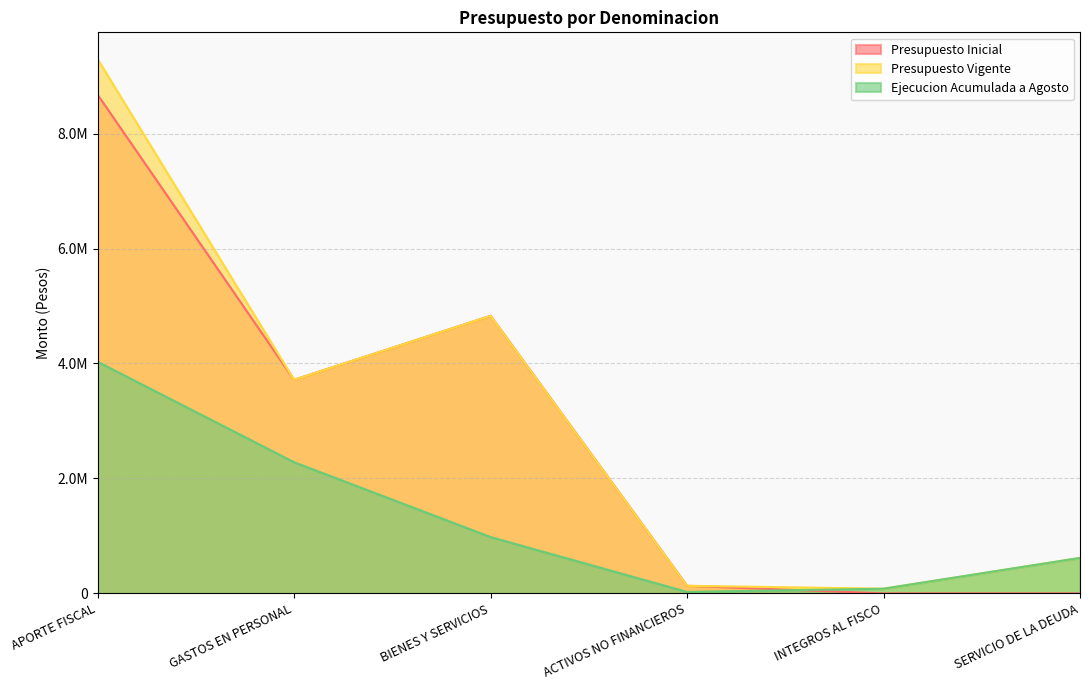

True or false: Ejecucion Acumulada a Agosto and Presupuesto Vigente cross at least once.

False